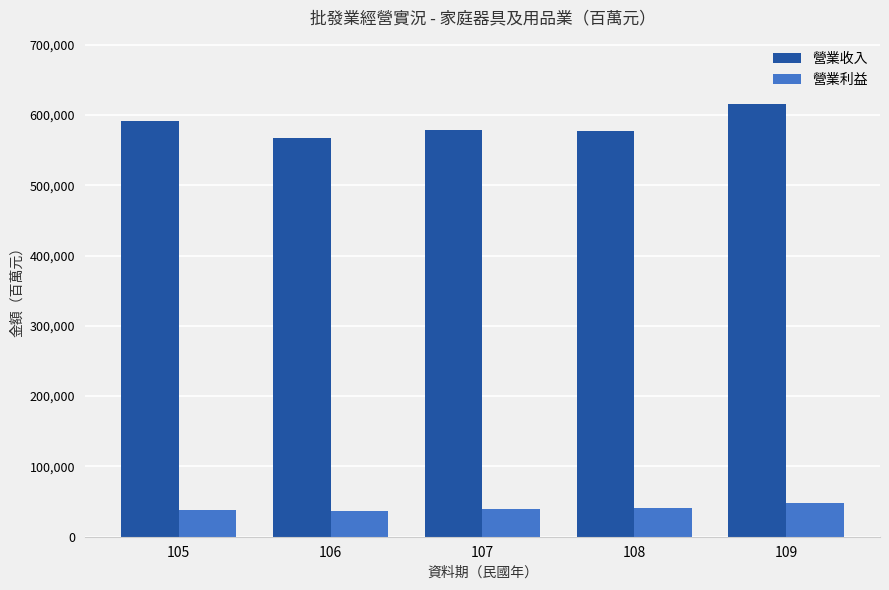

Between 108 and 109, which series saw the biggest shift?

營業收入